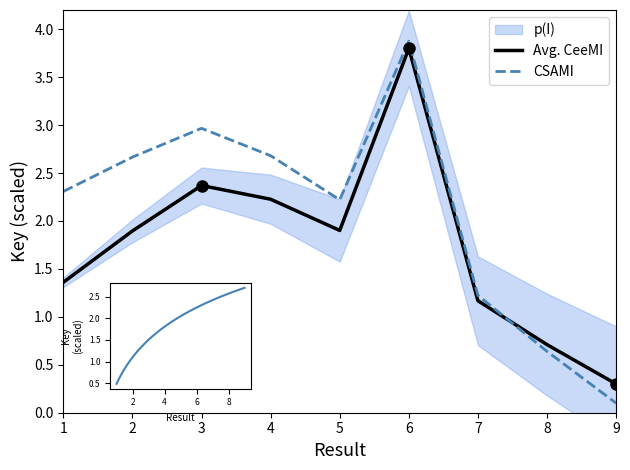

List the labels in order of Avg. CeeMI value, smallest first.

9, 8, 7, 1, 2, 5, 4, 3, 6